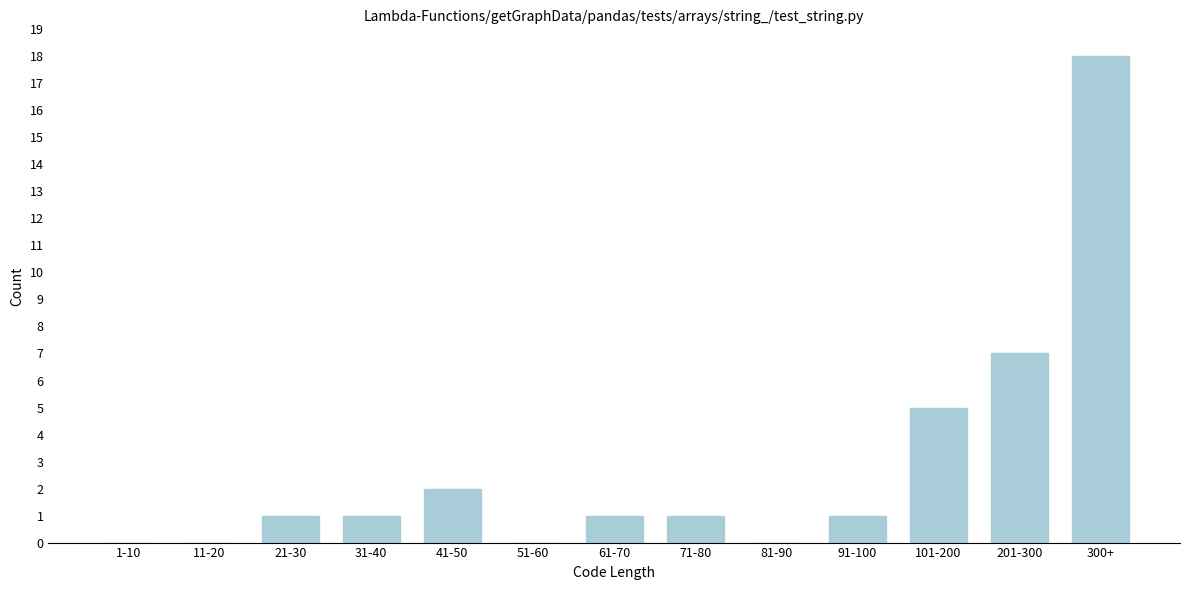

Reading left to right, extract all data points from this chart.

1-10=0	11-20=0	21-30=1	31-40=1	41-50=2	51-60=0	61-70=1	71-80=1	81-90=0	91-100=1	101-200=5	201-300=7	300+=18